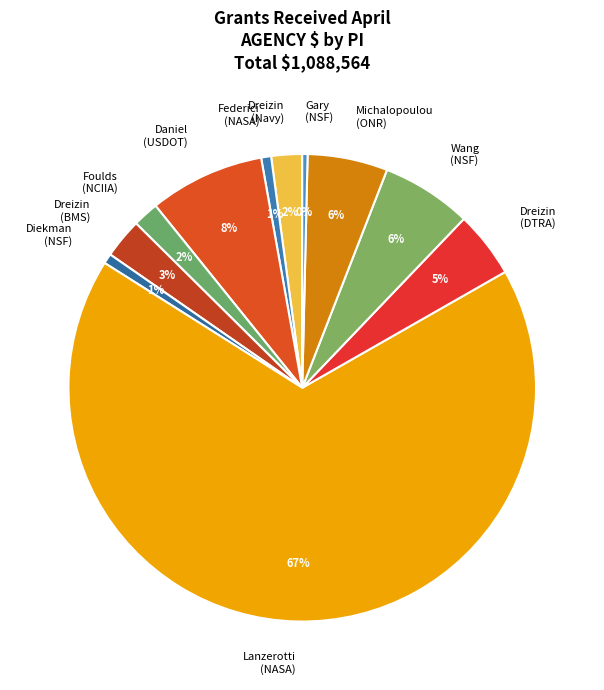

Is it true that Foulds (NCIIA) is 11% of the pie?

False